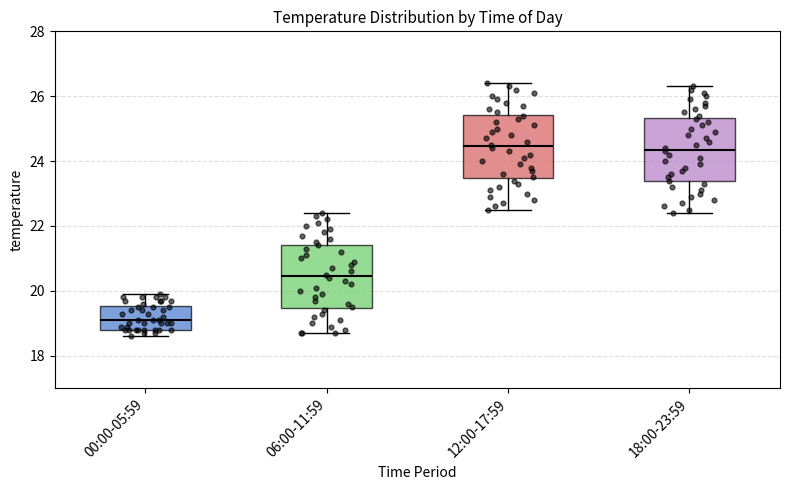

Where does the upper whisker of the box for 12:00-17:59 end on the y-axis? The values are not printed on the chart, so give them approximately, as read against the axis.

26.4